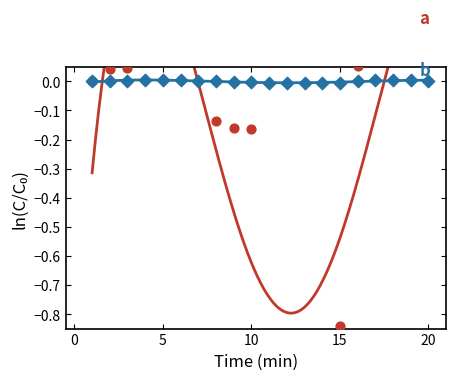

What is the total value across all series at 10?

-0.2